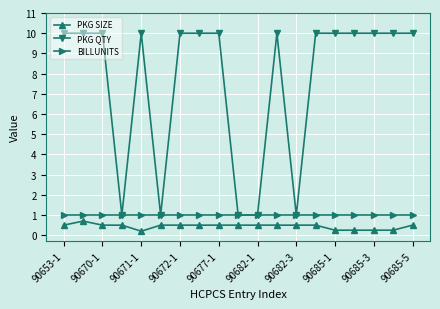

True or false: PKG QTY and PKG SIZE cross at least once.

False